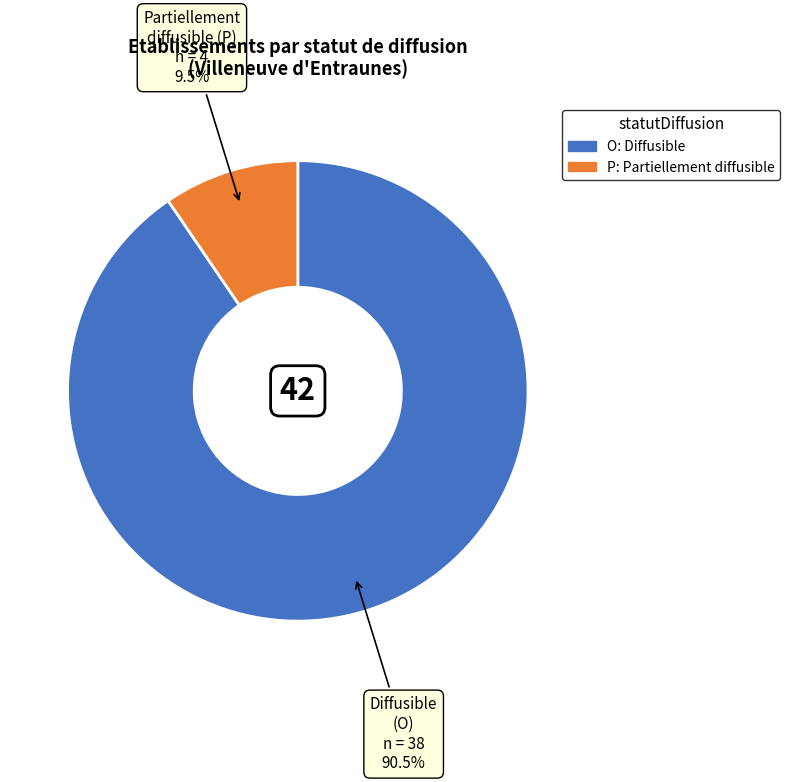

To the nearest percent, what is the combined percentage of P and O?

100%